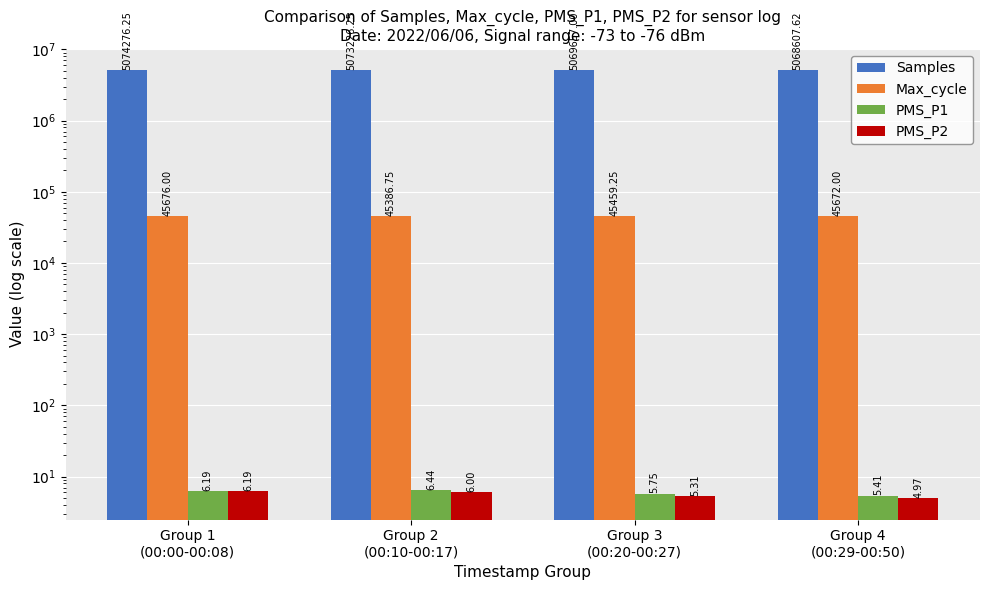

Reading left to right, extract all data points from this chart.

Samples: Group 1
(00:00-00:08)=5074276.2	Group 2
(00:10-00:17)=5073226.2	Group 3
(00:20-00:27)=5069657.0	Group 4
(00:29-00:50)=5068607.6
Max_cycle: Group 1
(00:00-00:08)=45676.0	Group 2
(00:10-00:17)=45386.8	Group 3
(00:20-00:27)=45459.2	Group 4
(00:29-00:50)=45672.0
PMS_P1: Group 1
(00:00-00:08)=6.2	Group 2
(00:10-00:17)=6.4	Group 3
(00:20-00:27)=5.8	Group 4
(00:29-00:50)=5.4
PMS_P2: Group 1
(00:00-00:08)=6.2	Group 2
(00:10-00:17)=6.0	Group 3
(00:20-00:27)=5.3	Group 4
(00:29-00:50)=5.0